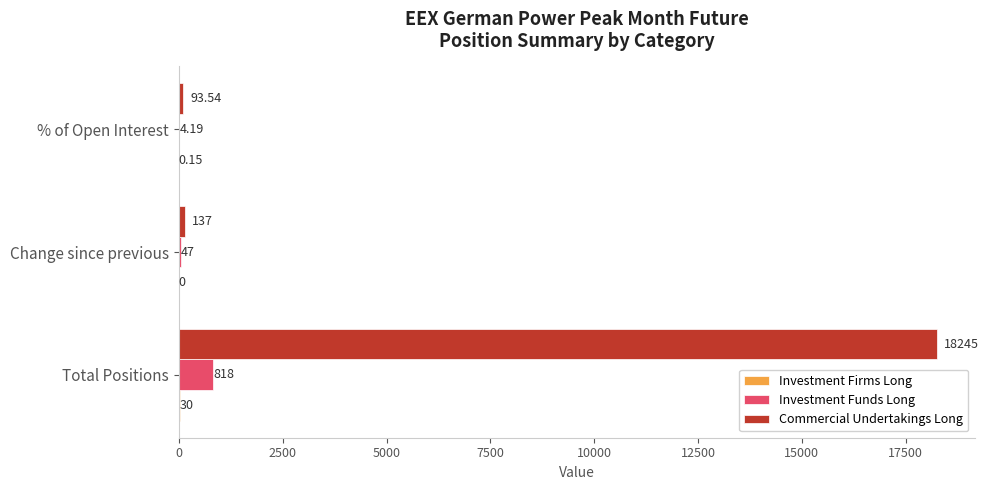

How many categories are shown in the chart?

3